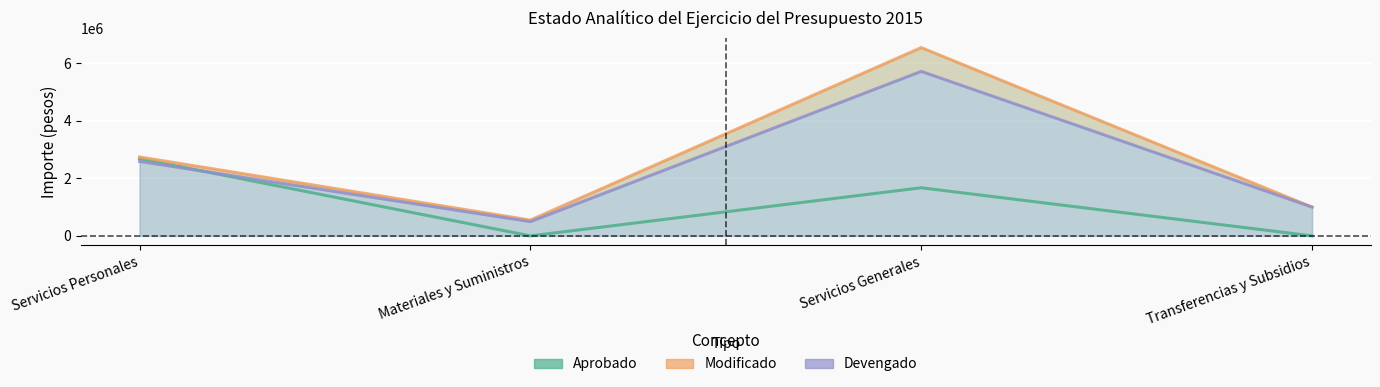

What position from the left is Servicios Generales?

3